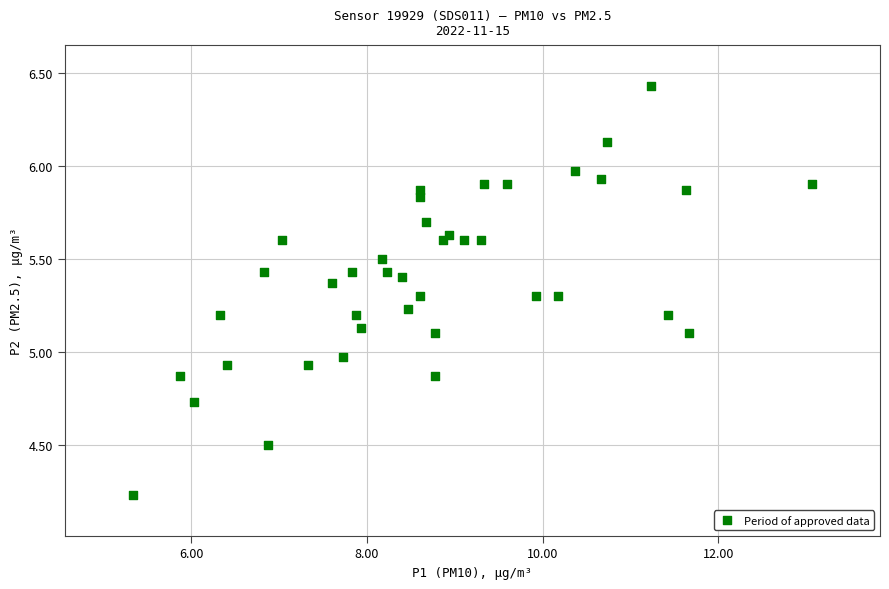

What is the range of Y values (max minus min)?

2.2